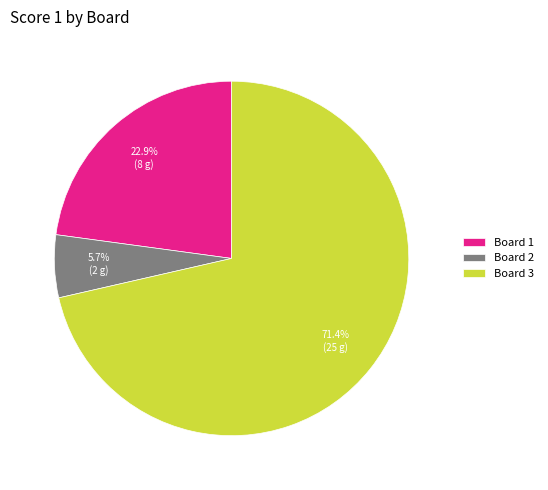

How many segments does this pie chart have?

3